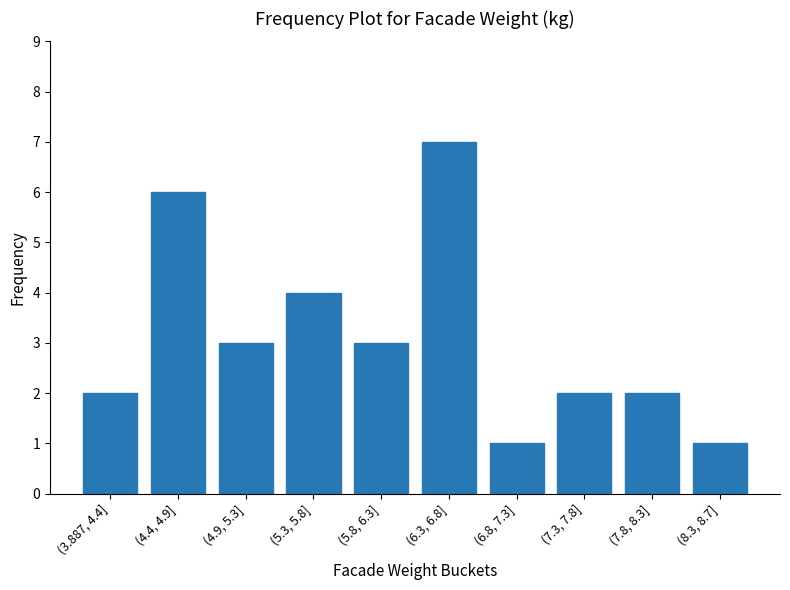

Reading right to left, extract all data points from this chart.

(8.3, 8.7]=1	(7.8, 8.3]=2	(7.3, 7.8]=2	(6.8, 7.3]=1	(6.3, 6.8]=7	(5.8, 6.3]=3	(5.3, 5.8]=4	(4.9, 5.3]=3	(4.4, 4.9]=6	(3.887, 4.4]=2